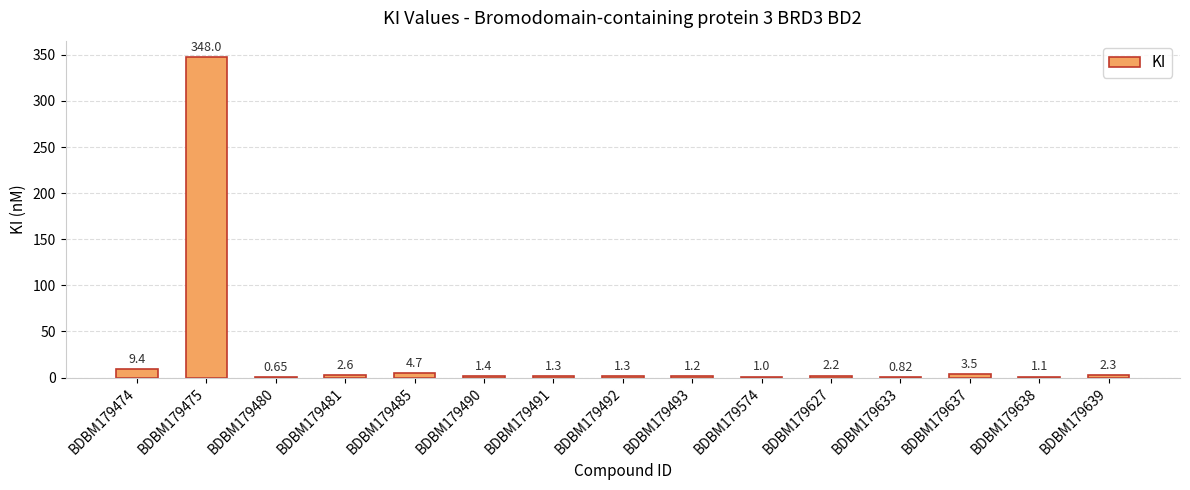

True or false: the data shows 1.3 at BDBM179492.

True